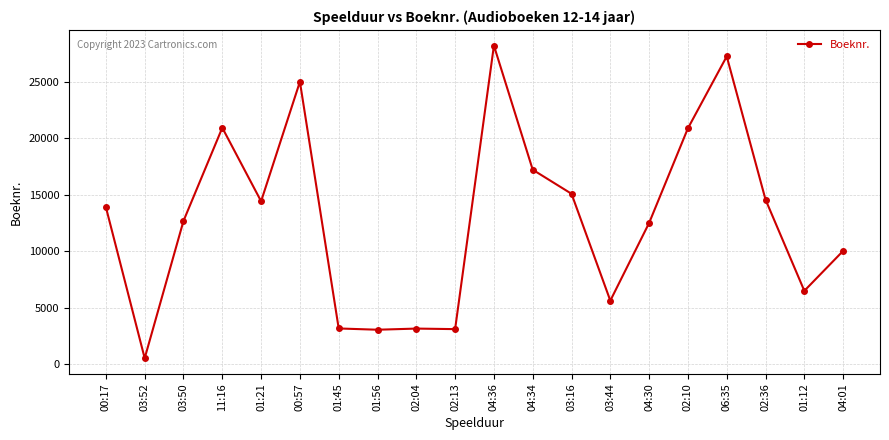

At which category does the data reach its first local valley?

03:52